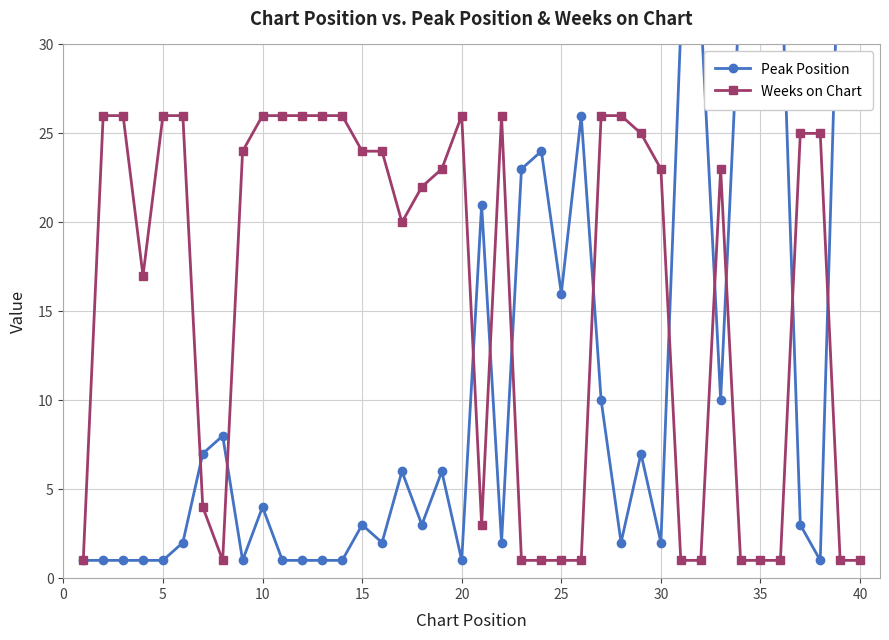

Which series has the largest range (max minus min)?

Peak Position